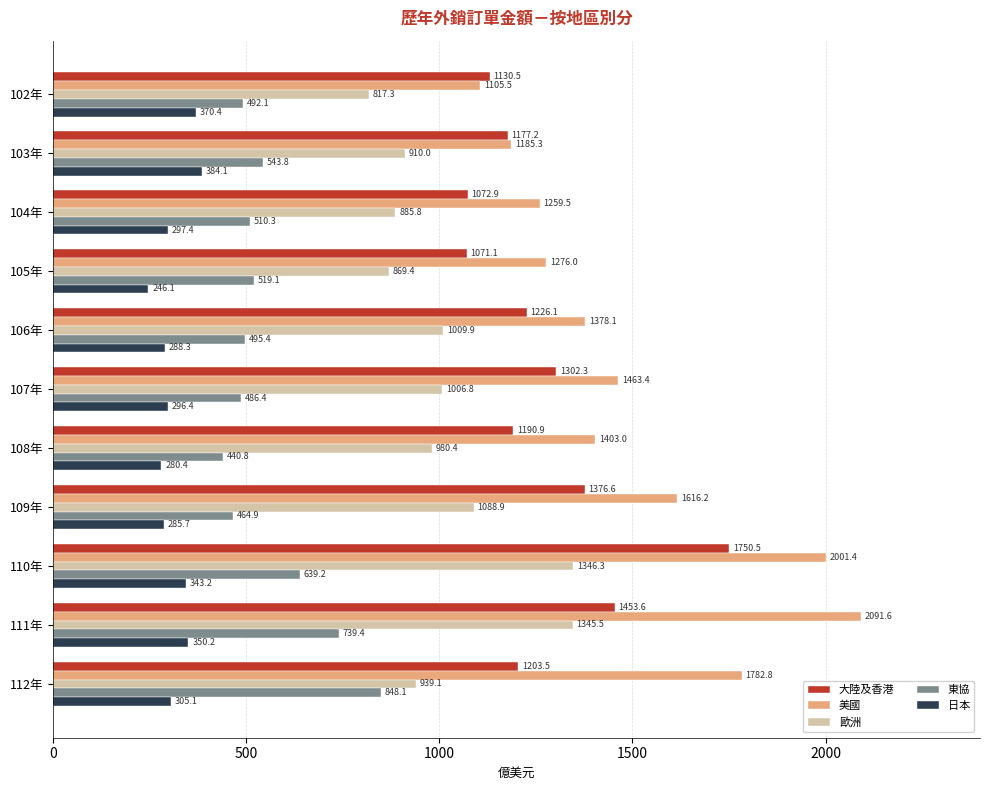

Which series has the largest range (max minus min)?

美國